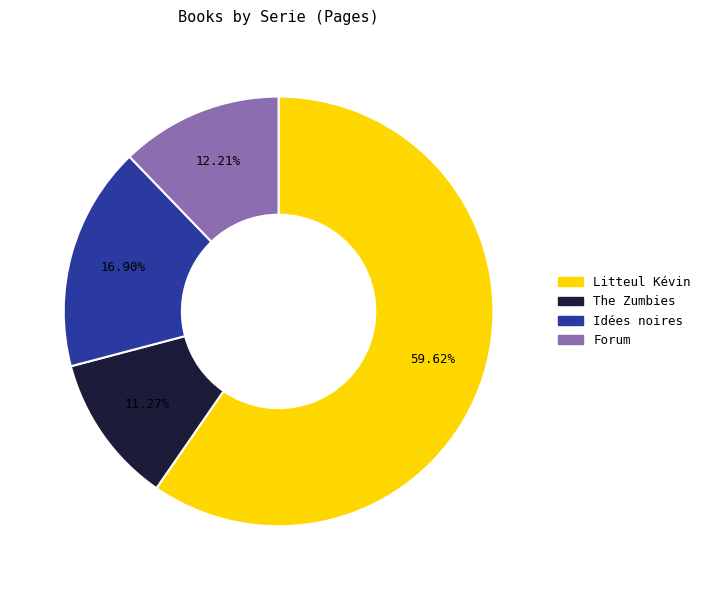

Does any single category account for the majority?

Yes